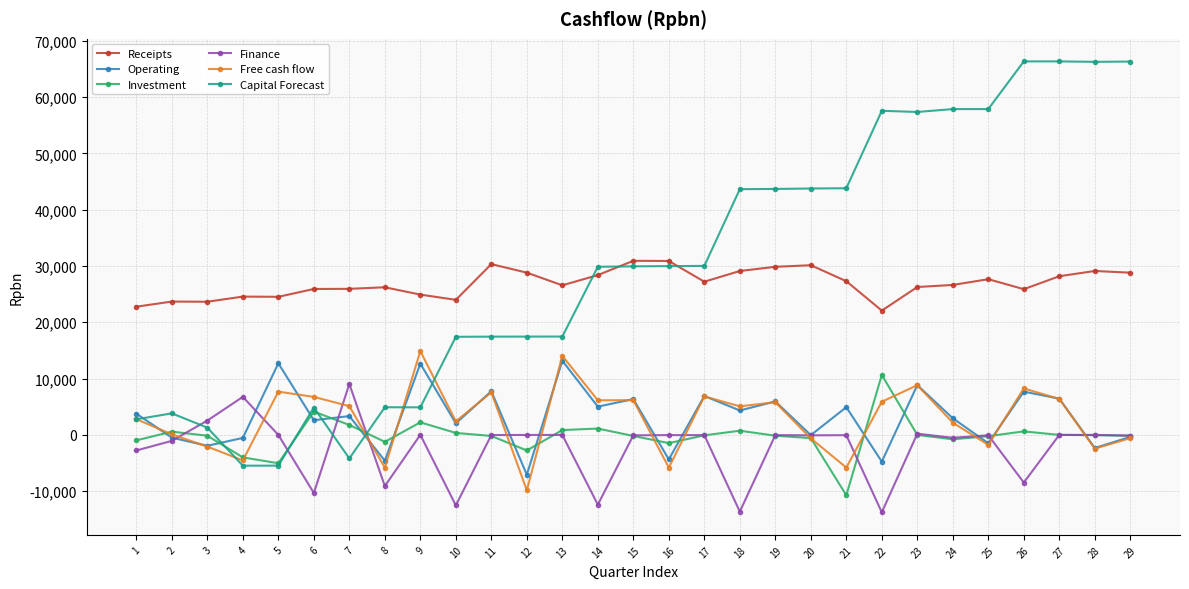

What is the sum of all Investment values?

-5674.8